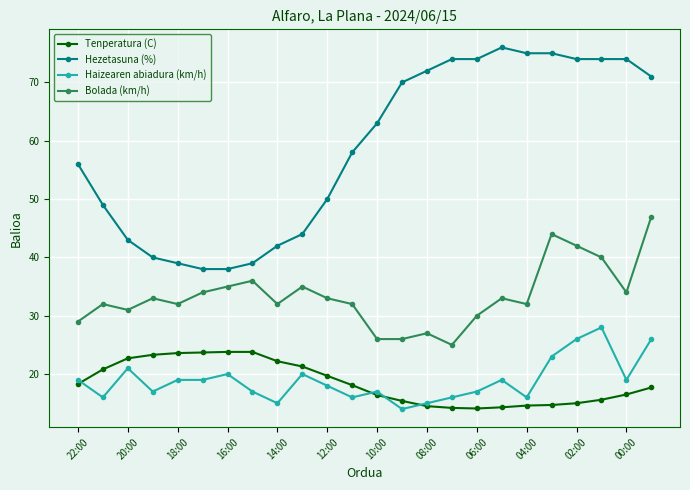

Which series has the widest spread of values?

Hezetasuna (%)